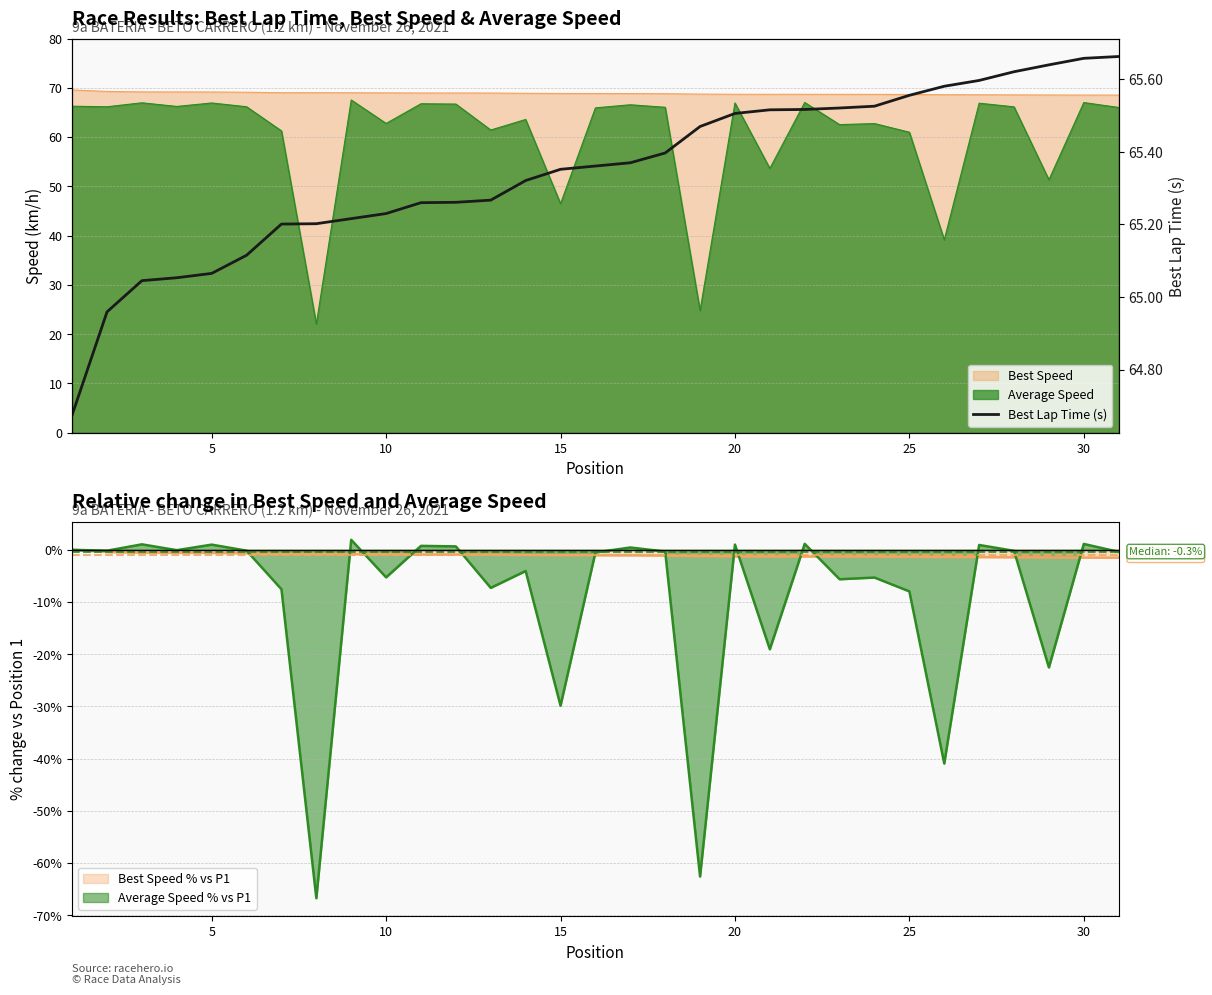

What is the sum of all values?

2025.7